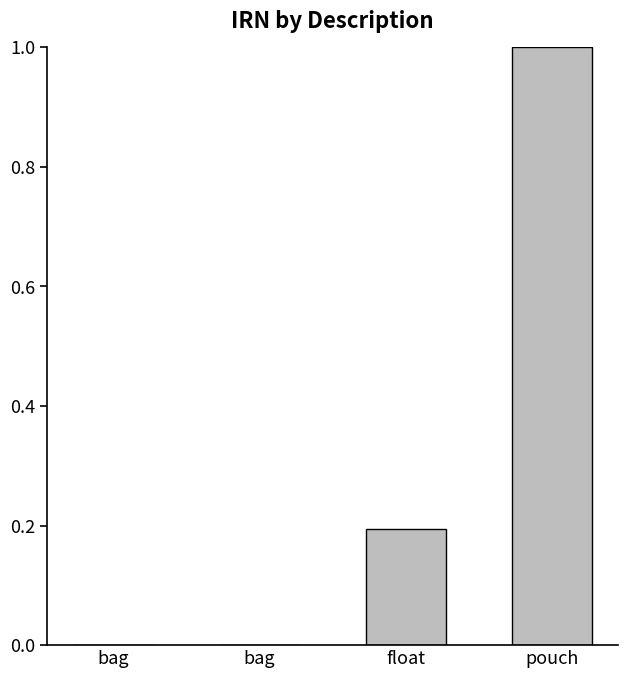

Rank the categories by value from highest to lowest.

pouch, float, bag, bag